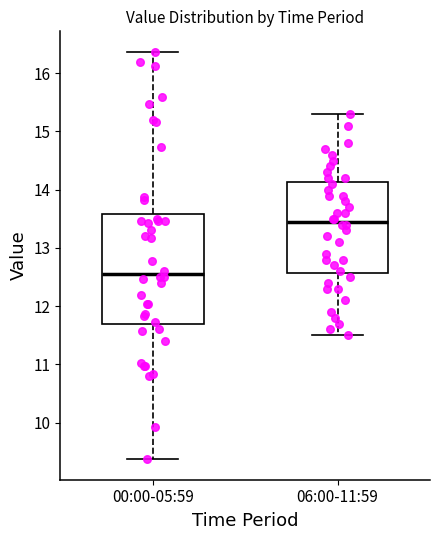

Reading left to right, read every box against the y-axis: the position of its median line, the range the box covers, and the ends of its whiskers. The values are not printed on the chart, so give them approximately, as read against the axis.

00:00-05:59: median 12.6, box 11.7 to 13.6, whiskers 9.4 to 16.4
06:00-11:59: median 13.5, box 12.6 to 14.1, whiskers 11.5 to 15.3